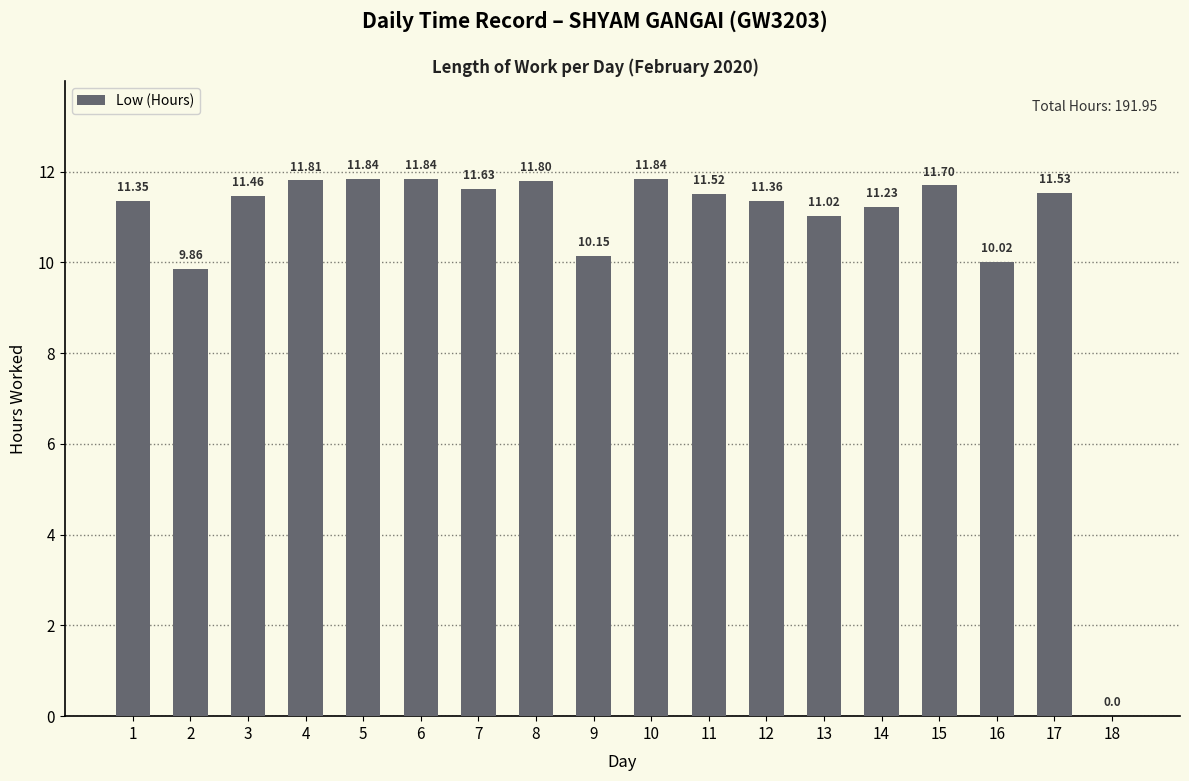

The chart shows a value of 11.8 at 6. True or false?

True